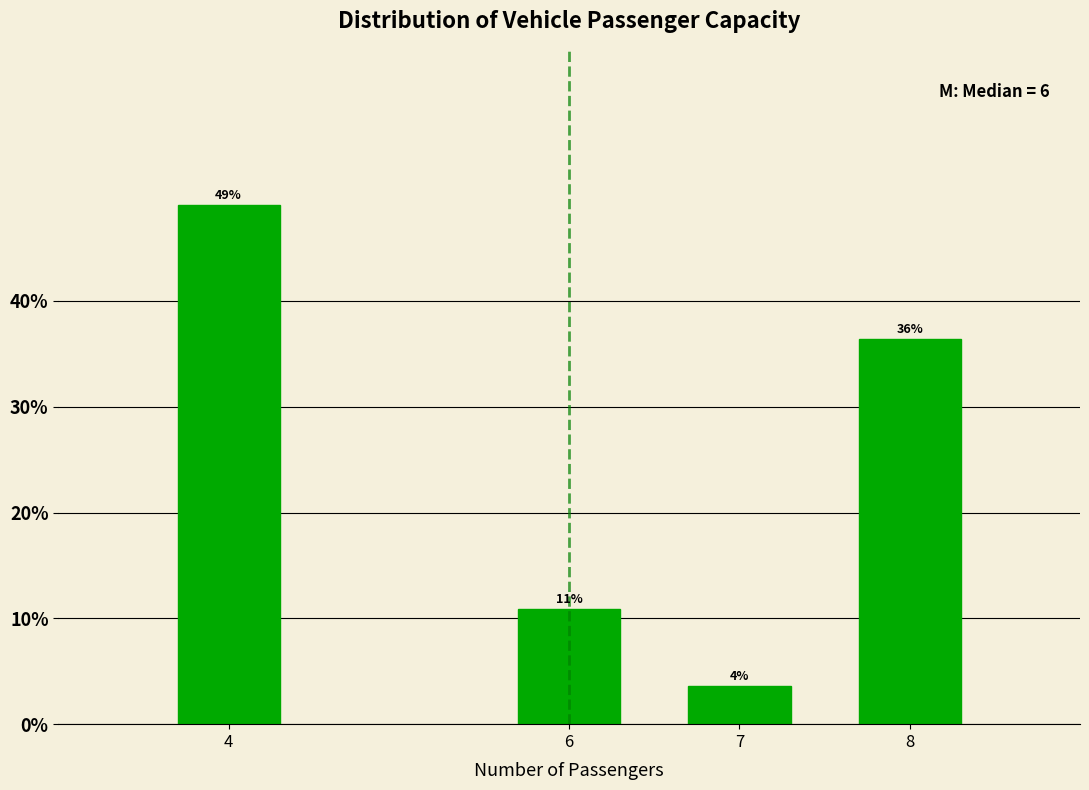

How many bars are there in total?

4